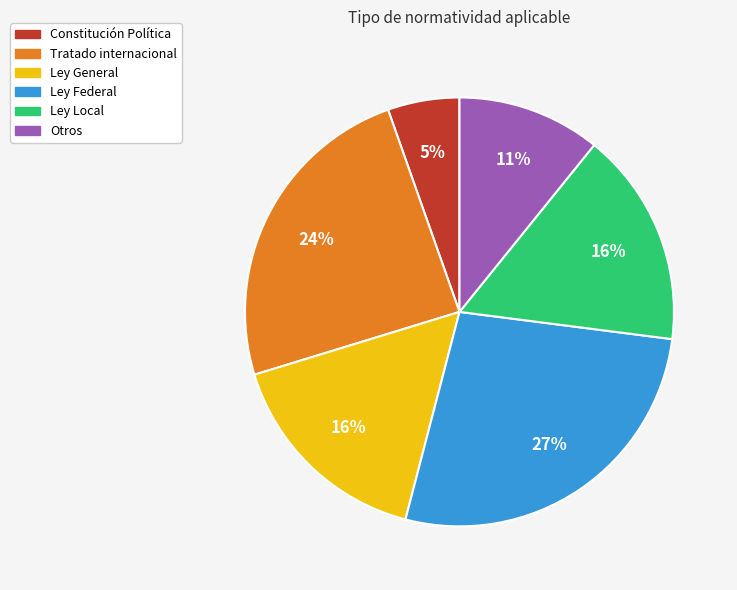

Is there any slice that represents more than half of the pie?

No